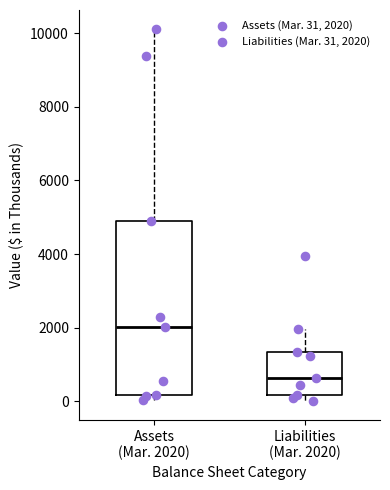

Where is the lower edge of the box for Liabilities (Mar. 2020) on the y-axis? The values are not printed on the chart, so give them approximately, as read against the axis.

200